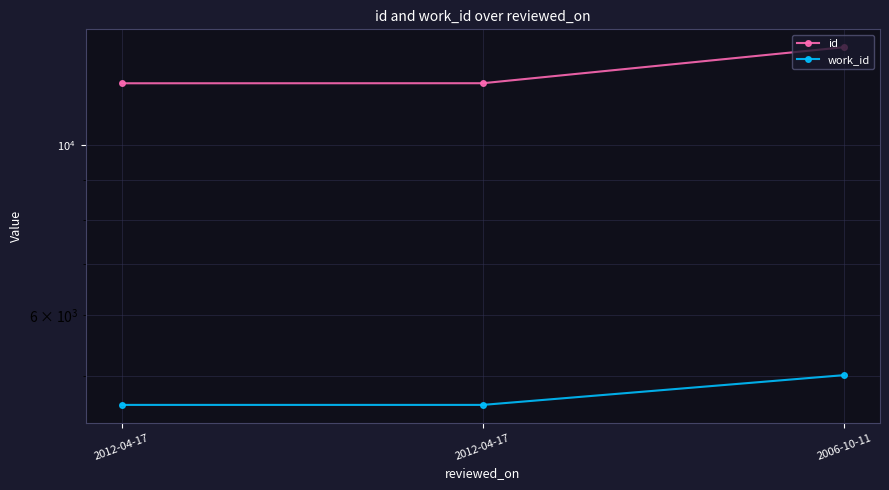

Is it true that work_id equals 5011 at 2006-10-11?

True